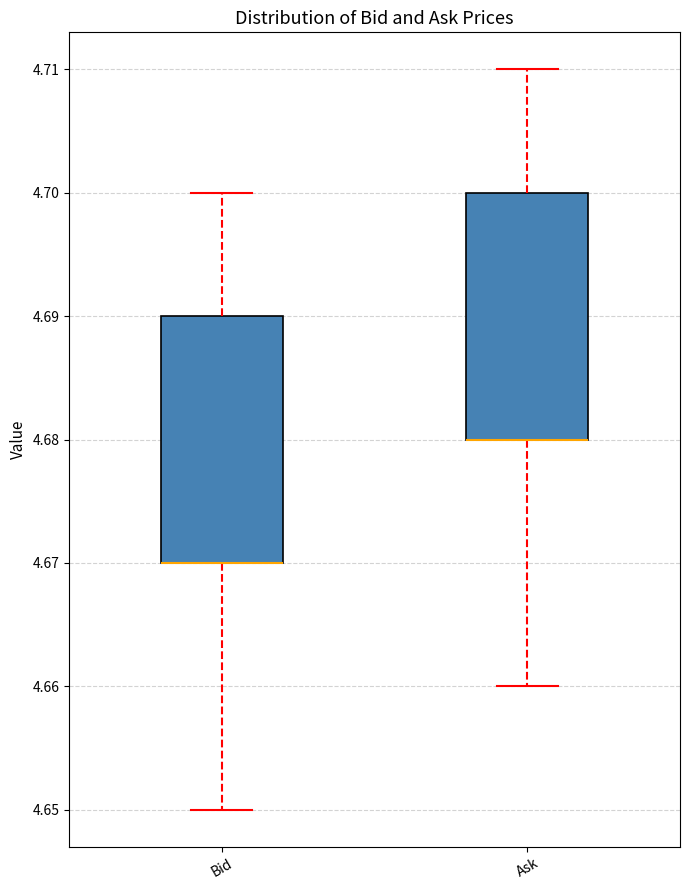

Reading left to right, transcribe this box plot: for each box, give where its median line is, the range the box spans, and where its two whiskers end, as read against the y-axis. The values are not printed on the chart, so give them approximately, as read against the axis.

Bid: median 4.67 (drawn on the box's lower edge), box 4.67 to 4.69, whiskers 4.65 to 4.70
Ask: median 4.68 (drawn on the box's lower edge), box 4.68 to 4.70, whiskers 4.66 to 4.71